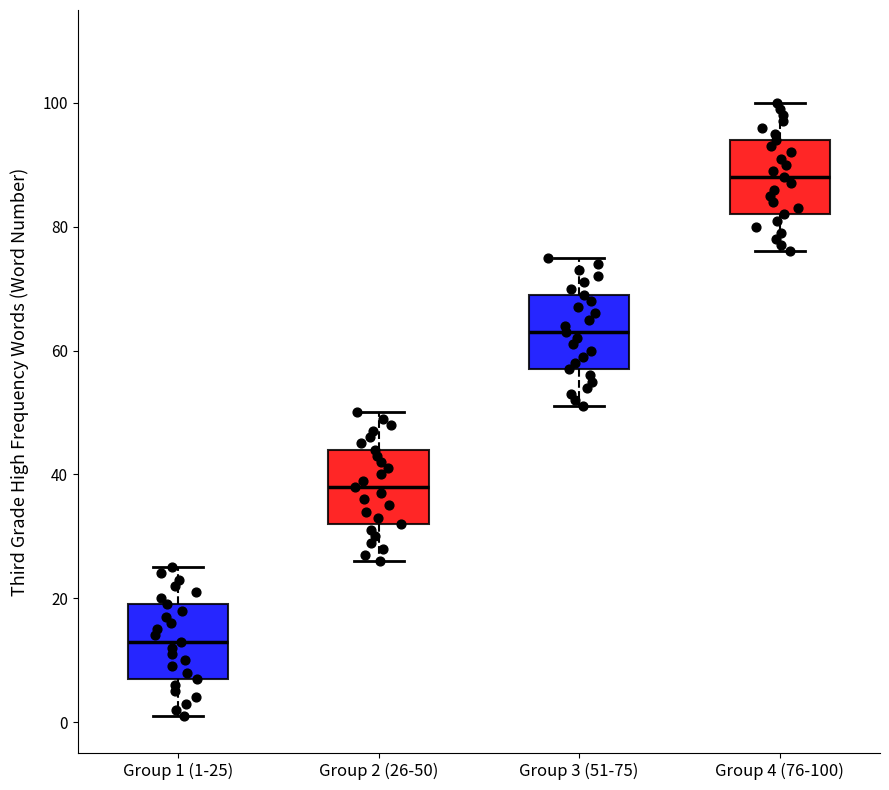

Reading left to right, read every box against the y-axis: the position of its median line, the range the box covers, and the ends of its whiskers. The values are not printed on the chart, so give them approximately, as read against the axis.

Group 1 (1-25): median 14, box 8 to 20, whiskers 2 to 26
Group 2 (26-50): median 38, box 32 to 44, whiskers 26 to 50
Group 3 (51-75): median 64, box 58 to 70, whiskers 52 to 76
Group 4 (76-100): median 88, box 82 to 94, whiskers 76 to 100